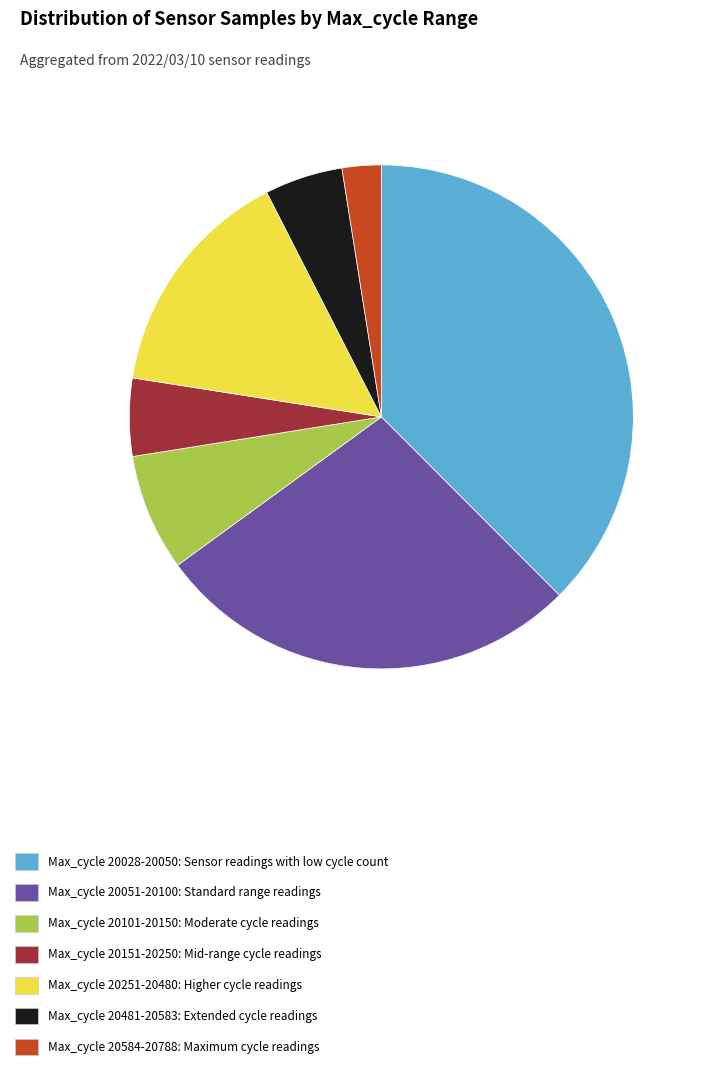

Is Max_cycle 20151-20250: Mid-range cycle readings the majority of the pie?

No